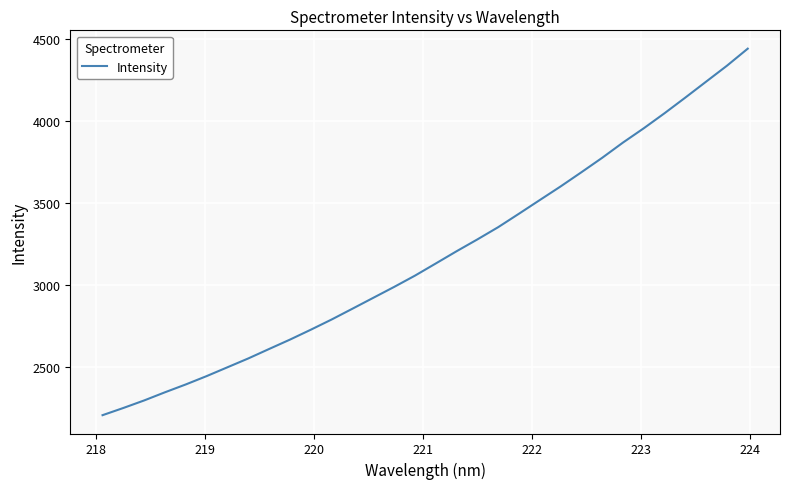

How many lines are shown in the chart?

1